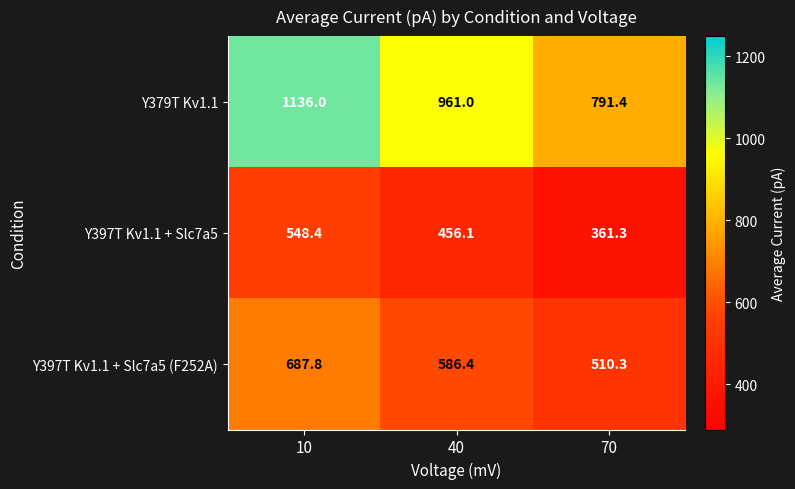

How many series are shown in this chart?

3